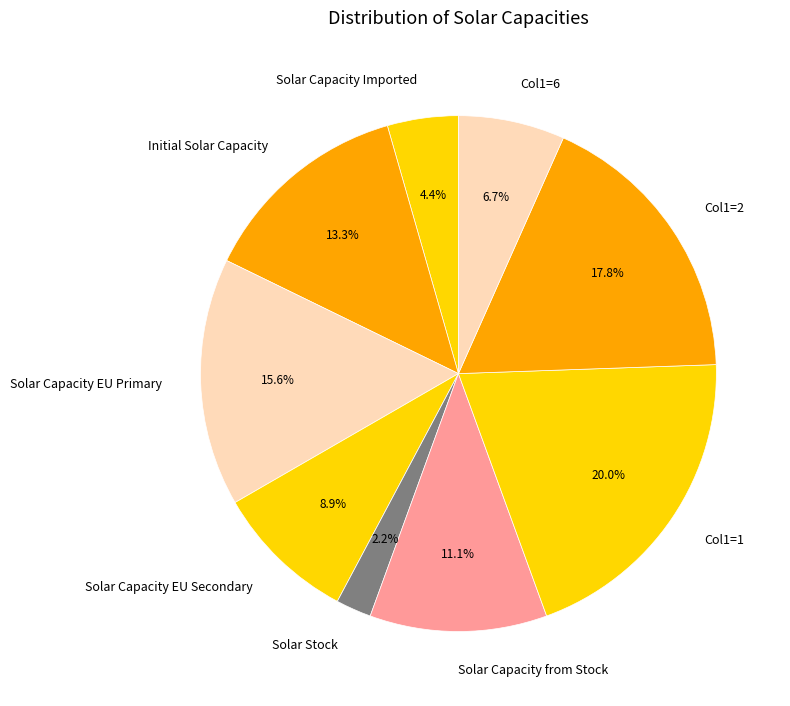

How much of the chart is everything except Col1=6?

93.3%